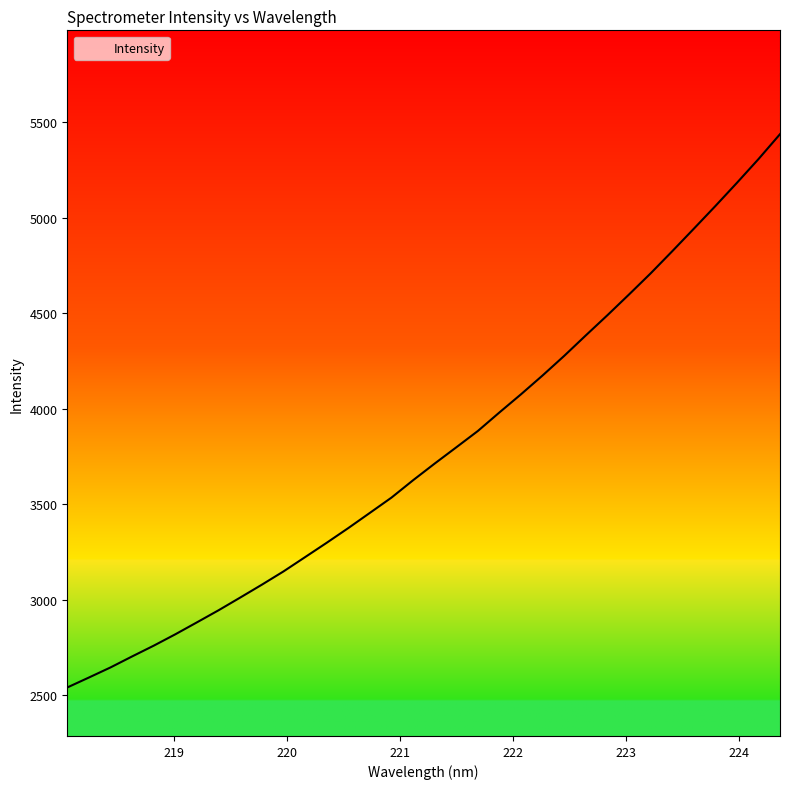

How many values are below 3713?

17